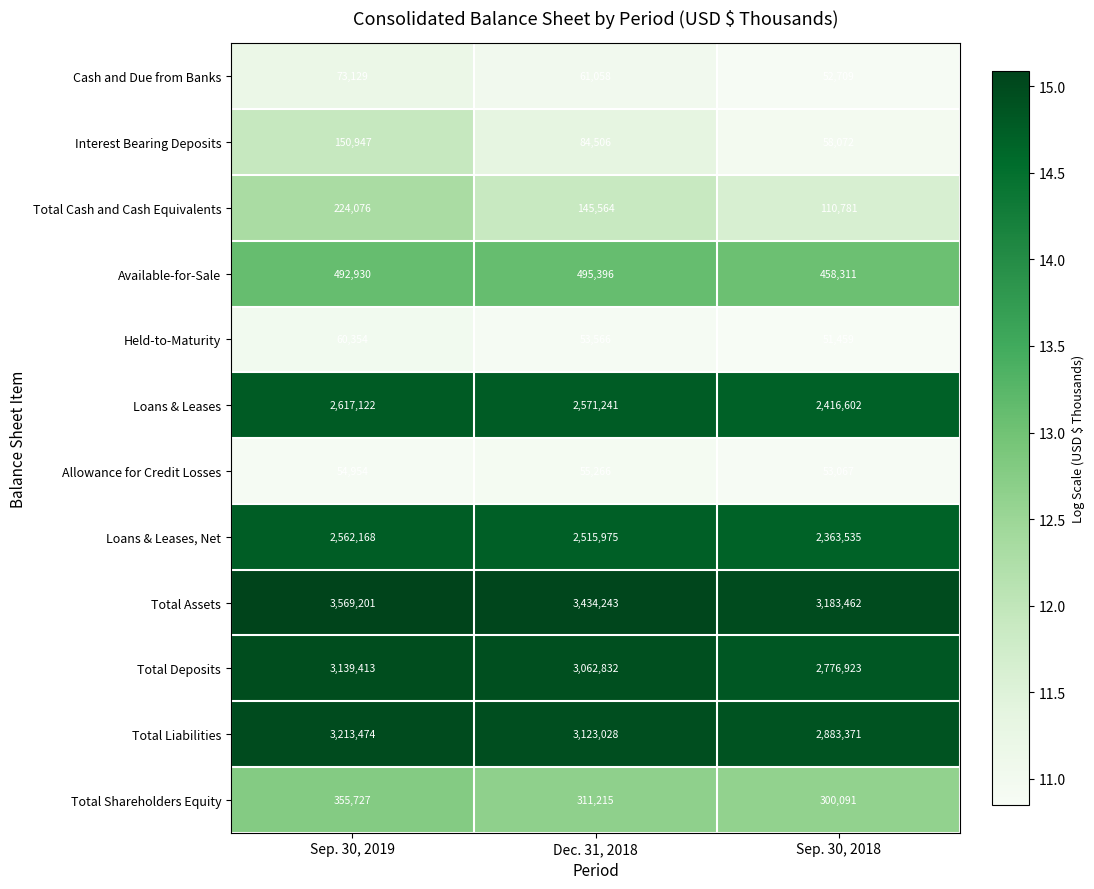

At which label is Cash and Due from Banks closest to 62919?

Dec. 31, 2018